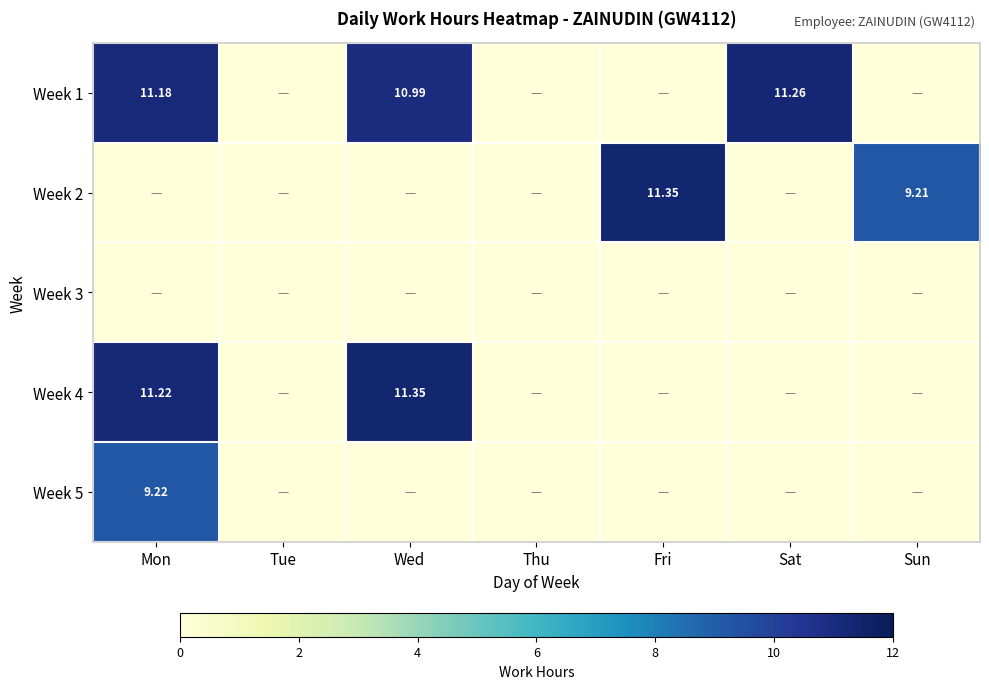

Where is Week 2 nearest to the value 5?

Sun